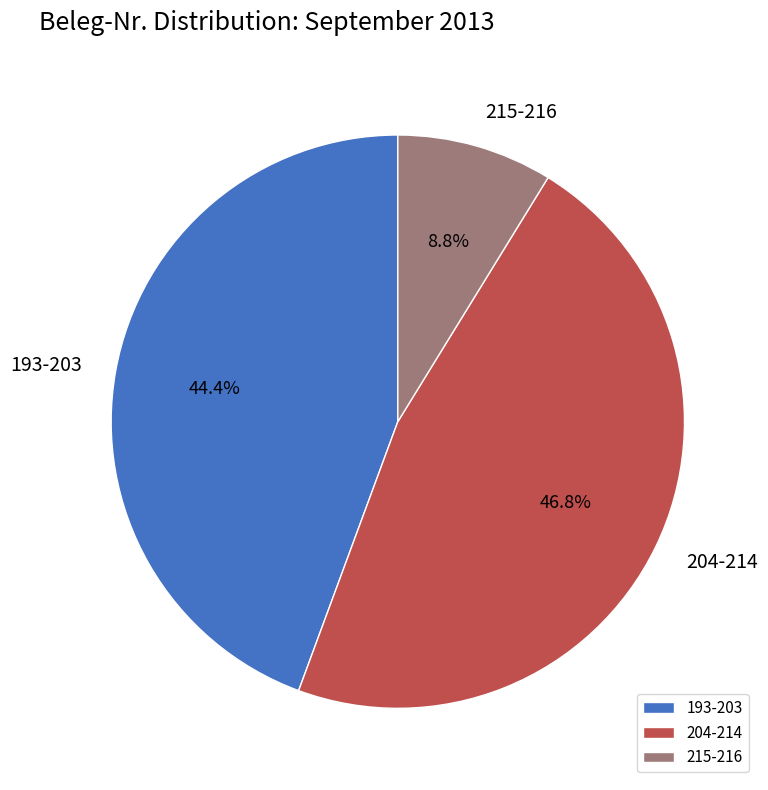

Rank the categories by value from highest to lowest.

204-214, 193-203, 215-216